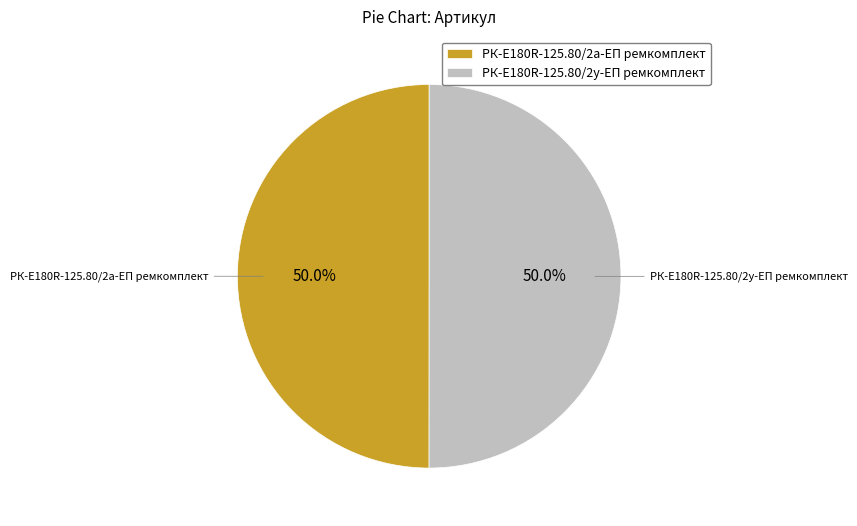

What portion of the pie excludes РК-E180R-125.80/2а-ЕП ремкомплект?

50.0%